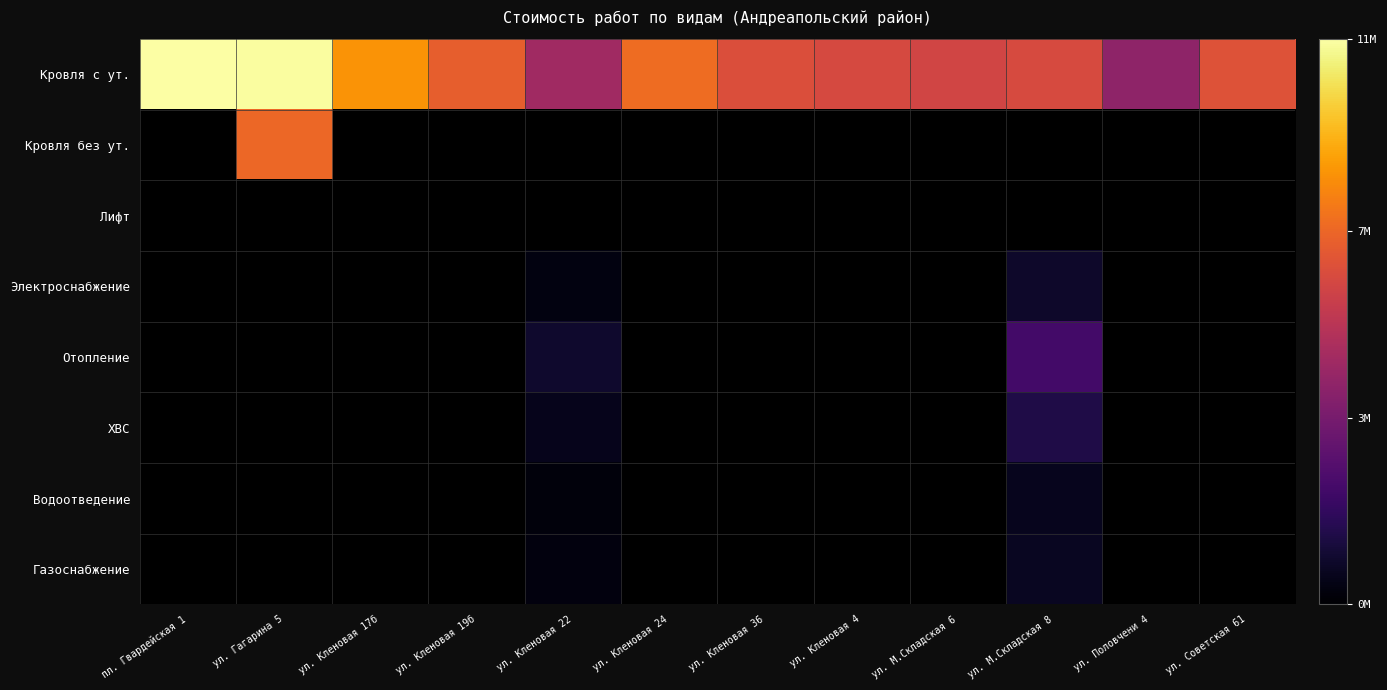

What is the difference between the maximum and second lowest values in the Кровля с ут. series?

6687903.0